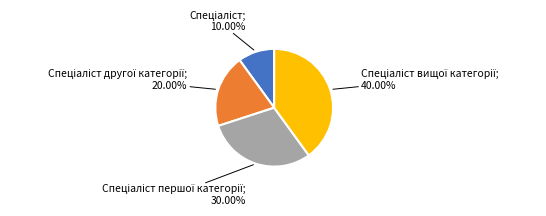

How many segments does this pie chart have?

4